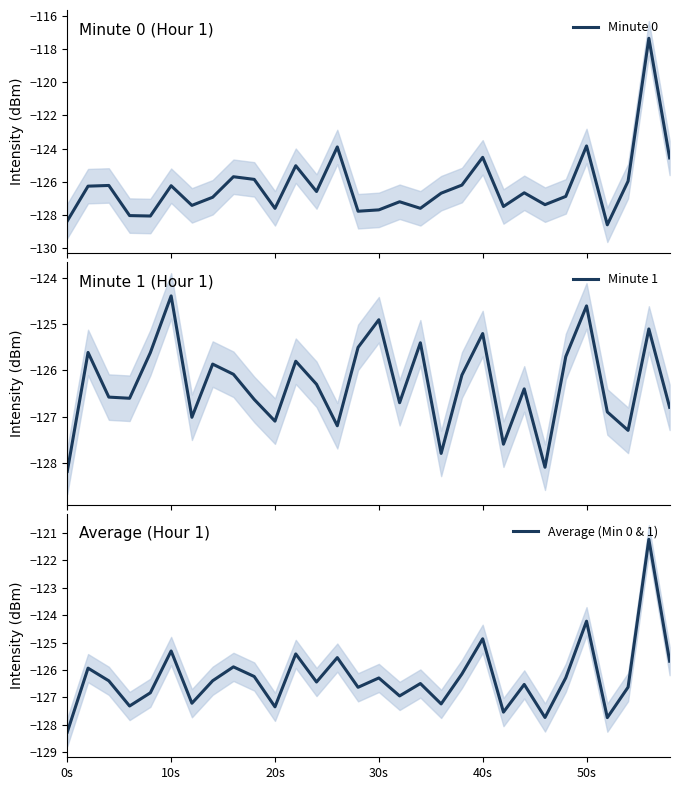

Which series has the largest total across all categories?

Minute 0